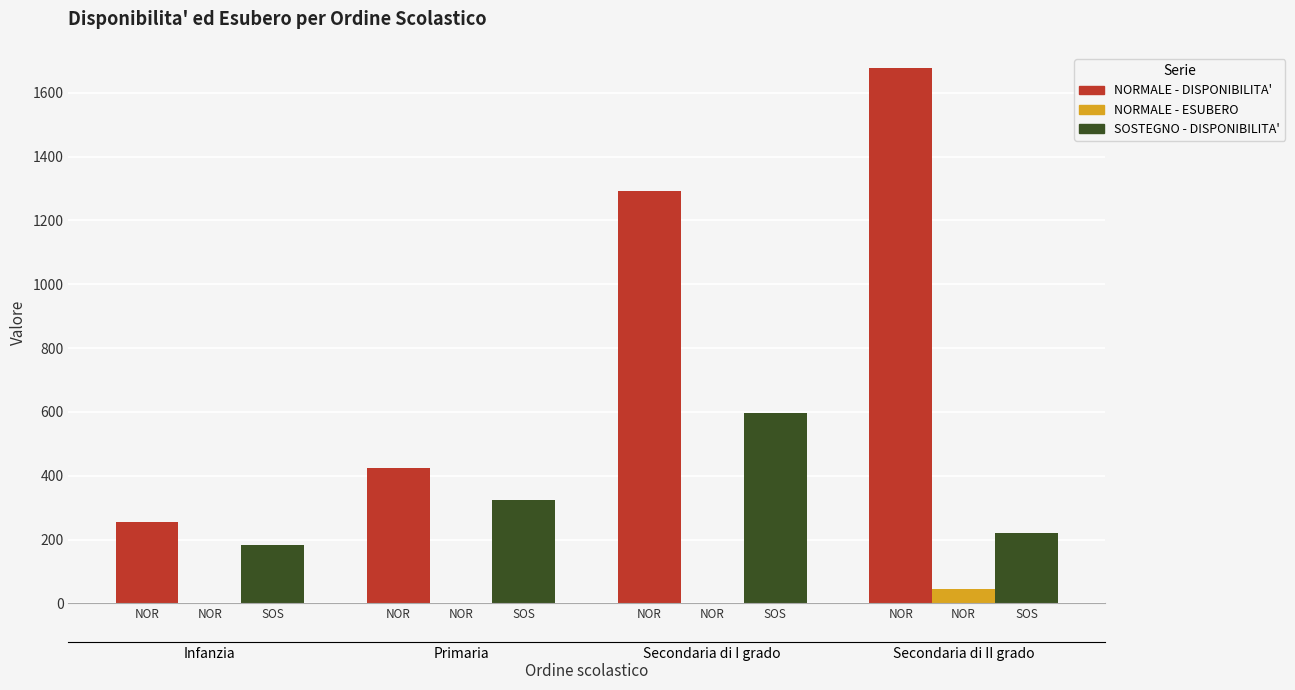

At which label does NORMALE - DISPONIBILITA' first exceed 1291?

NOR